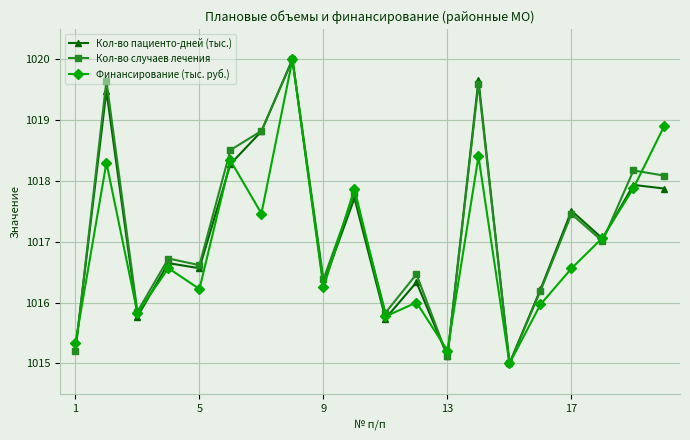

True or false: Кол-во случаев лечения has more than 1 points higher than both neighbors.

True